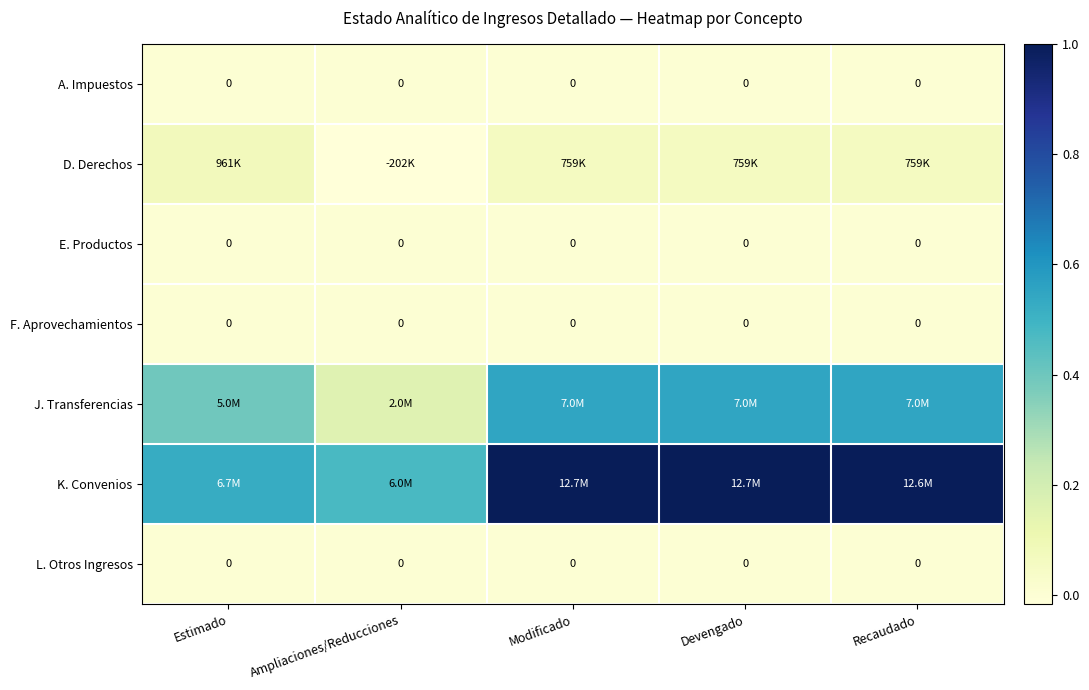

Which label corresponds to the largest value in the chart?

Modificado